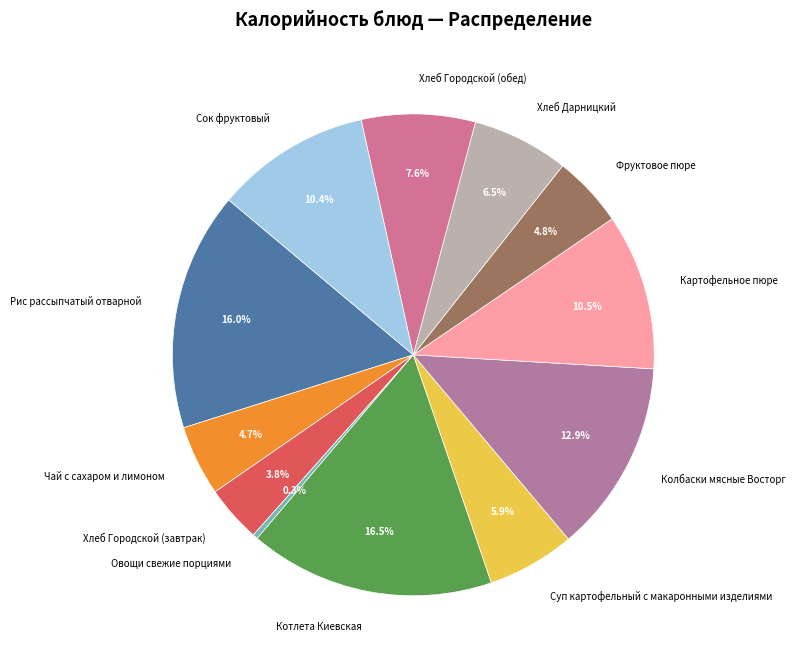

Is the sum of Хлеб Городской (завтрак) and Чай с сахаром и лимоном greater than half?

No